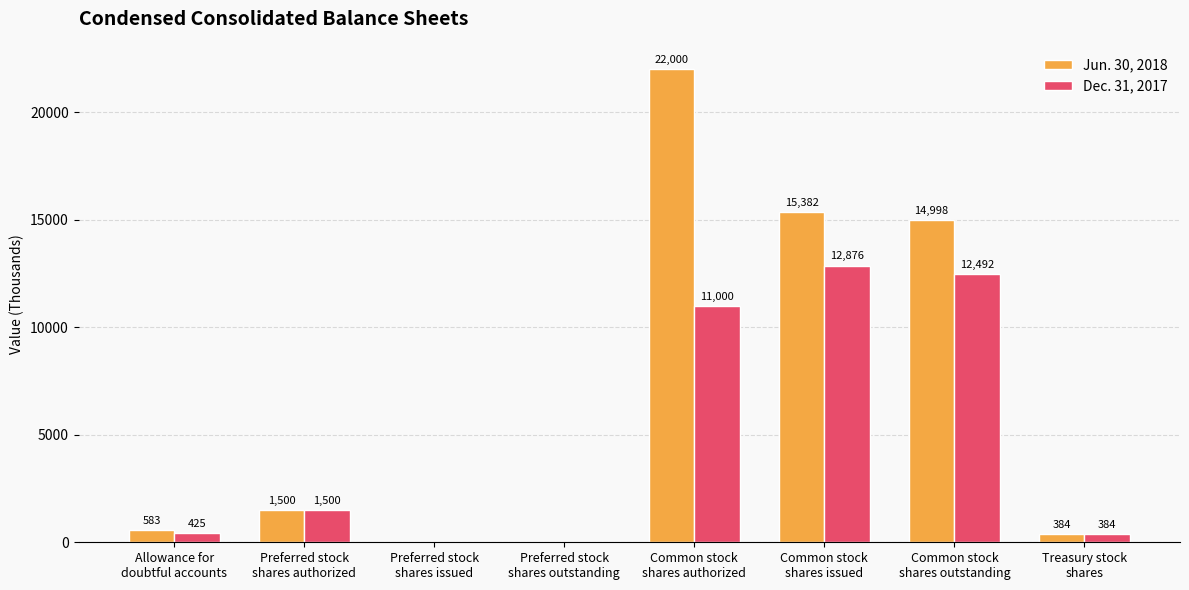

Which series has the largest total across all categories?

Jun. 30, 2018